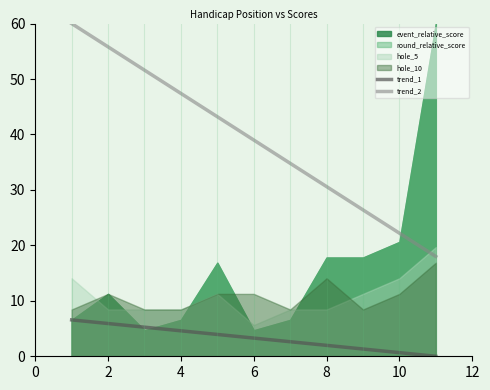

True or false: trend_1 has more than 2 points higher than both neighbors.

False